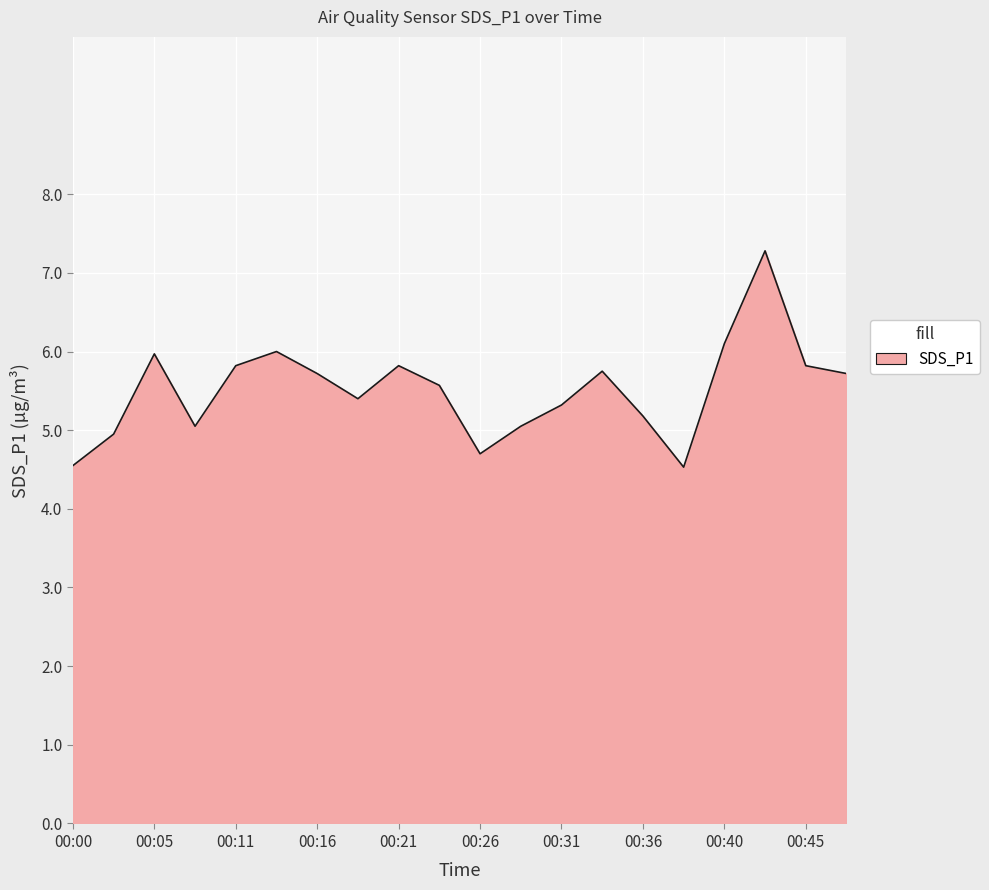

What is the maximum value shown in the chart?

7.3